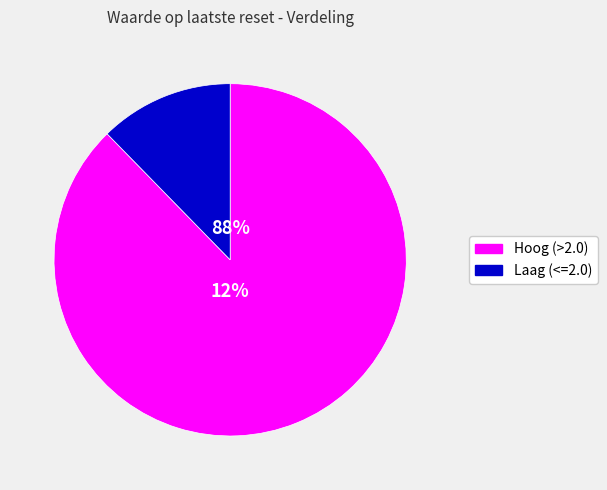

Between 16 and 24, which is larger?

24